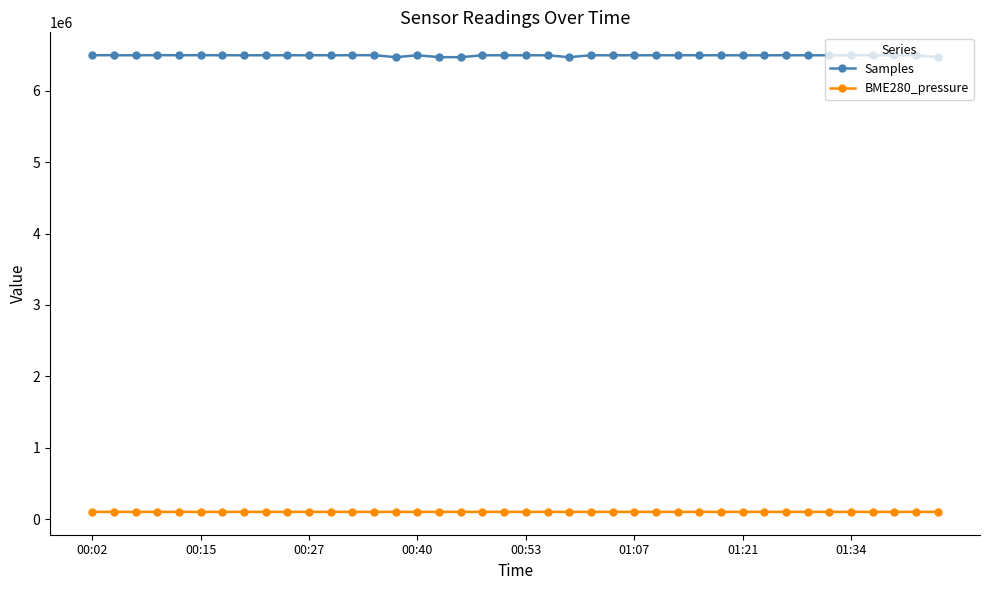

Which series has the largest total across all categories?

Samples